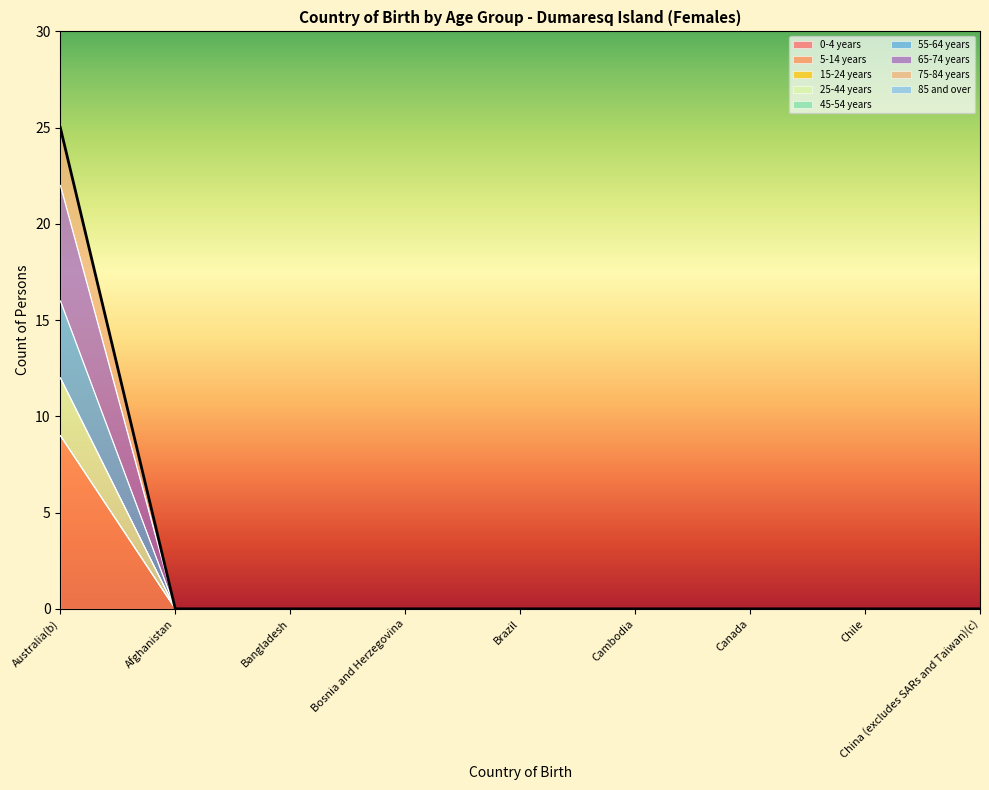

At how many categories does at least one series exceed 4?

1